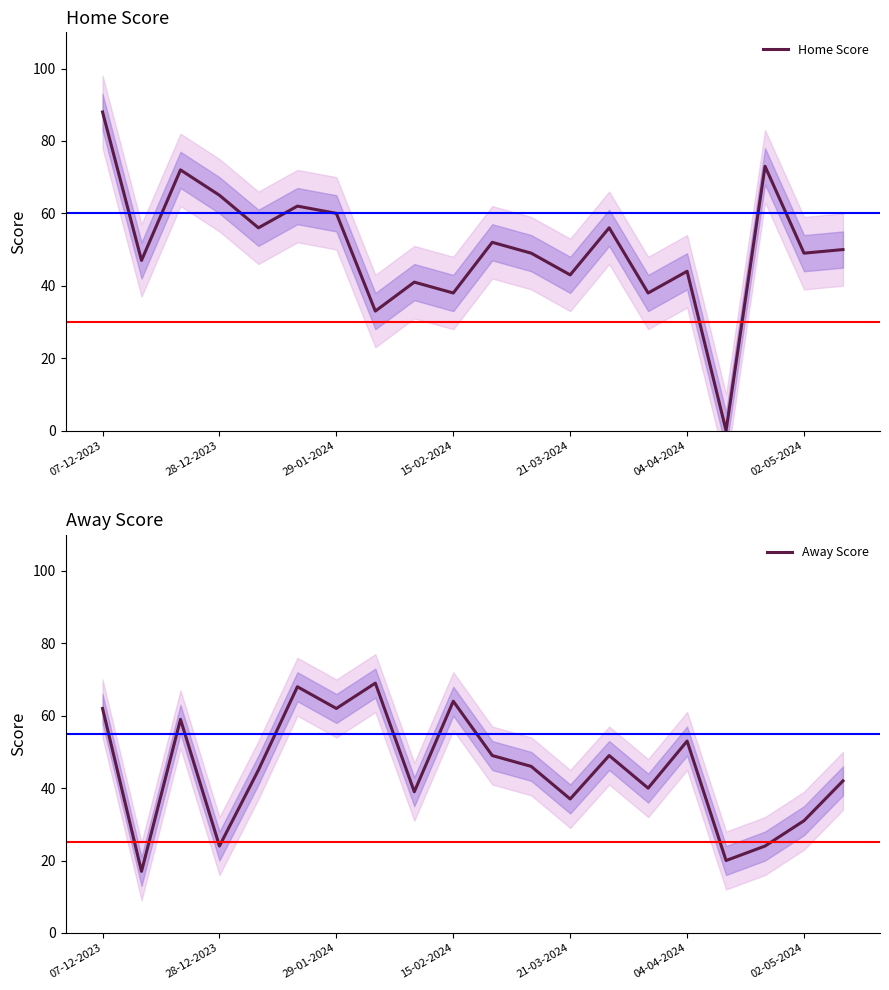

List the series in order of their peak value, highest first.

Home Score, Away Score